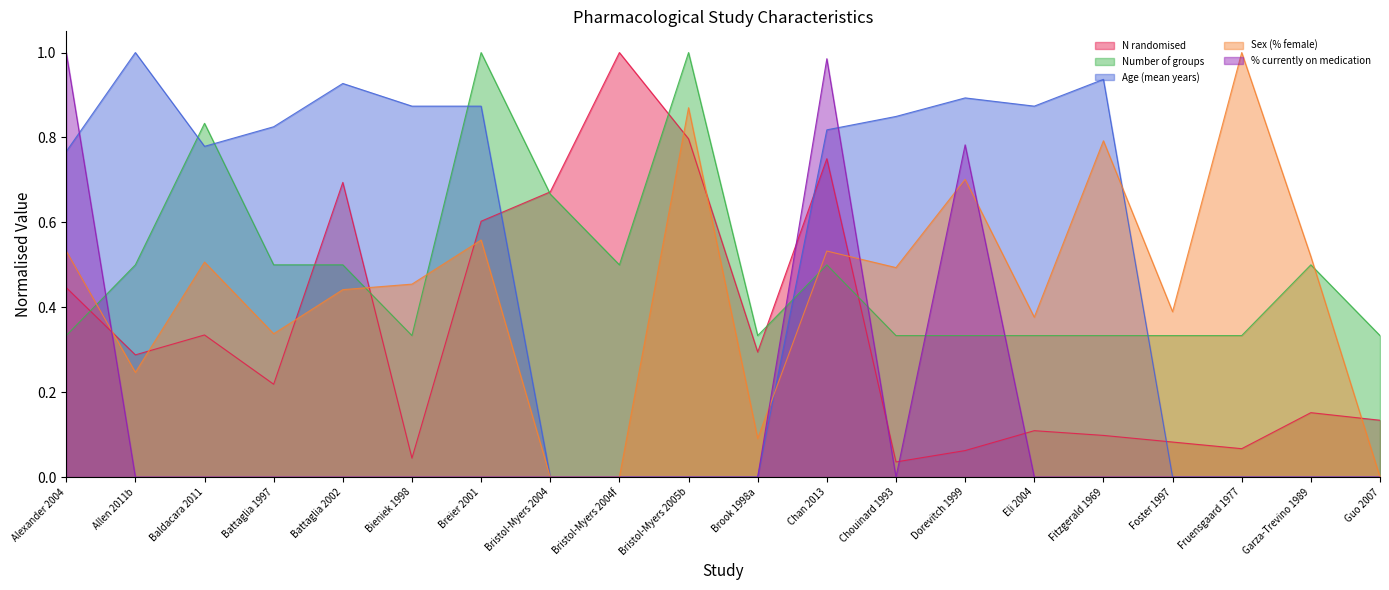

The value of N randomised at Battaglia 2002 is 0.4. True or false?

False